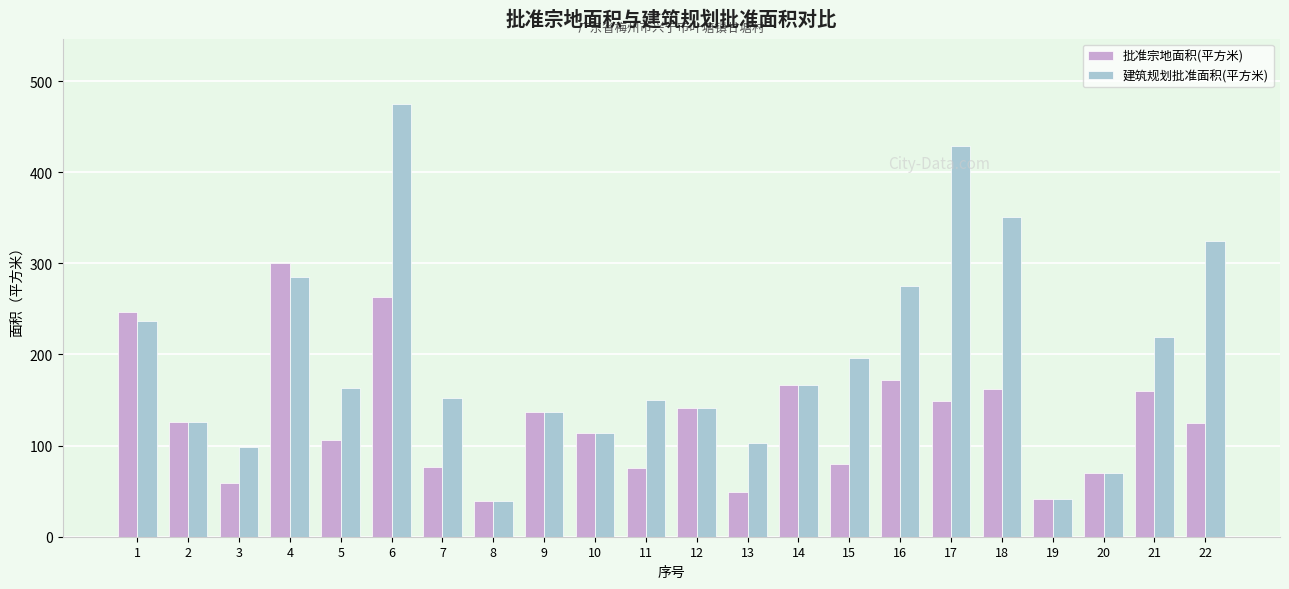

What is the value of the 批准宗地面积(平方米) bar at the 18th from the left?

162.6